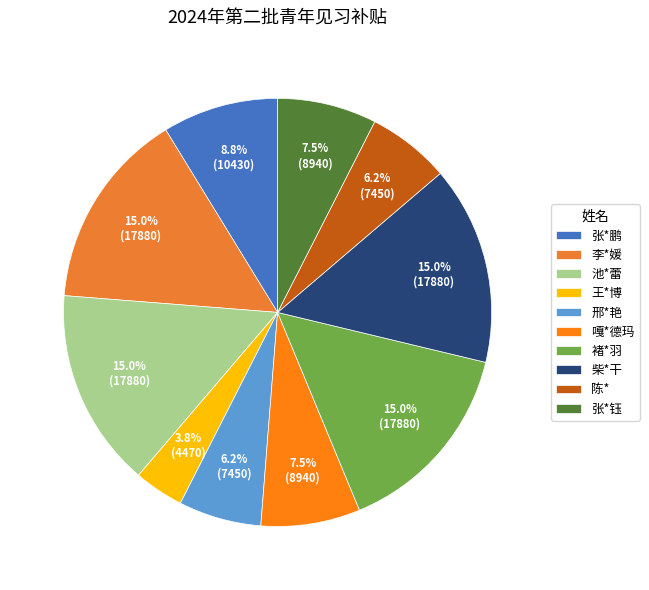

What percentage do 李*媛 and 张*鹏 together represent?

23.8%